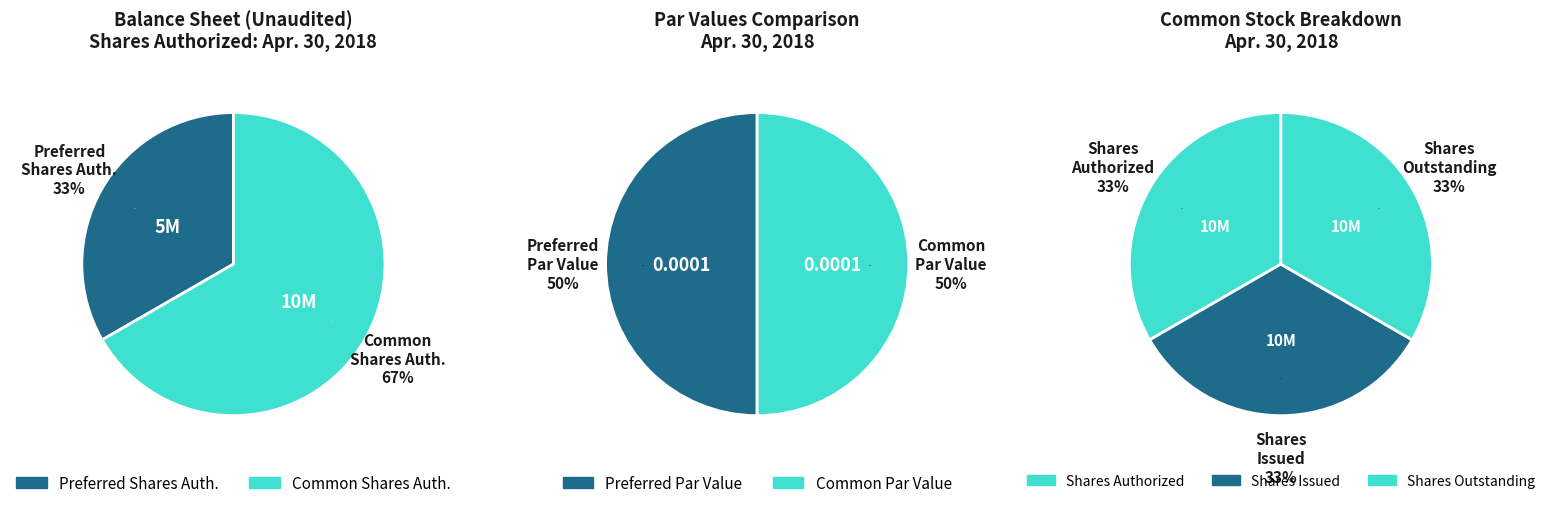

Does Common stock, shares authorized account for over 50% of the chart?

No